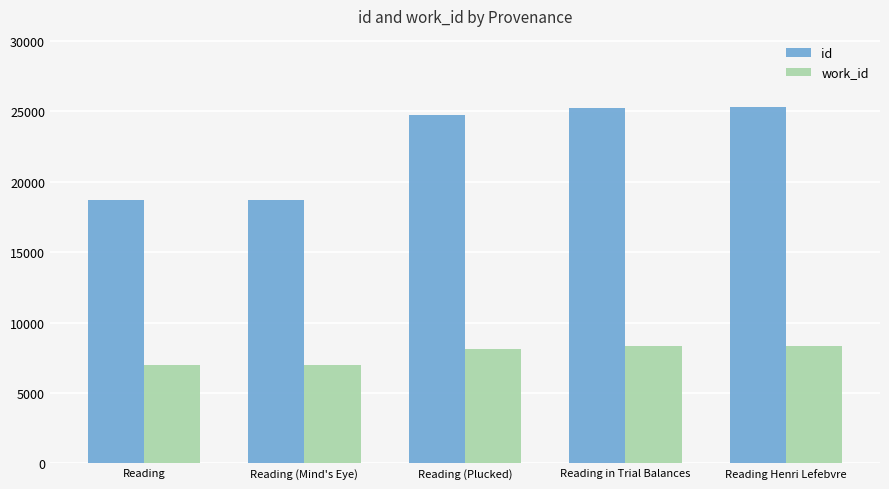

What is the spread (max minus min) of values at Reading (Plucked)?

16638